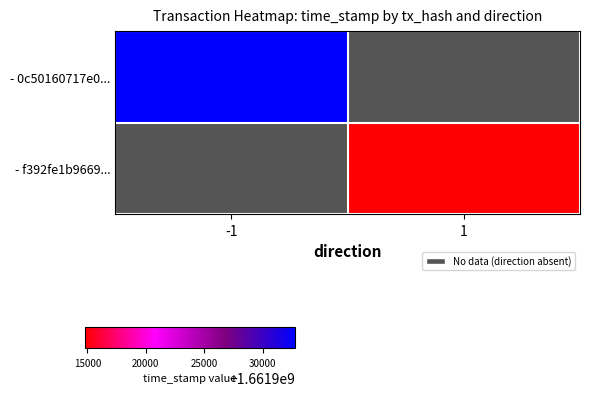

Rank the series by their average value, from highest to lowest.

- 0c50160717e0..., - f392fe1b9669...